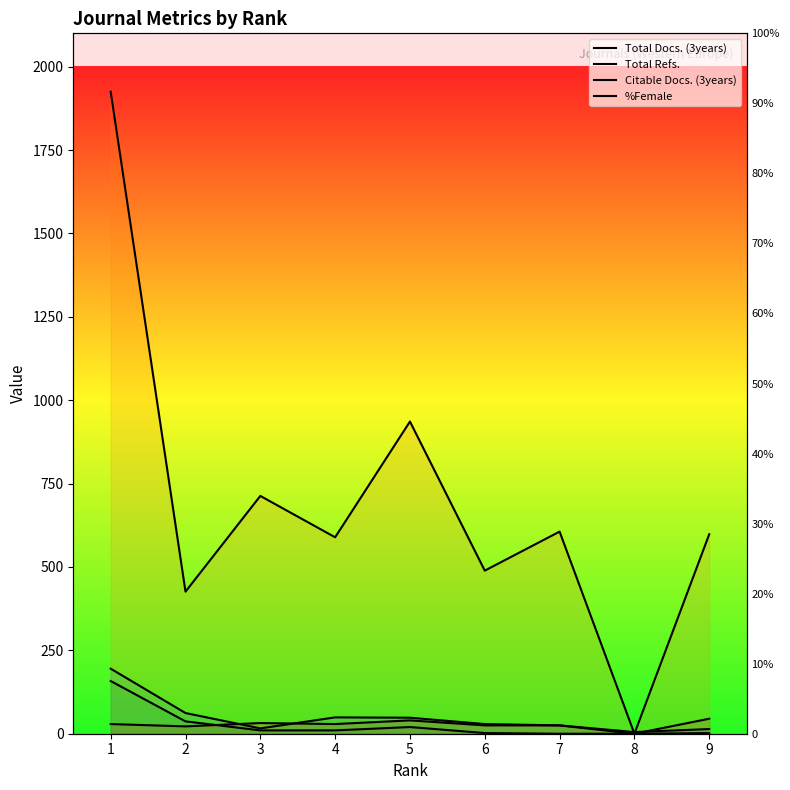

True or false: Citable Docs. (3years) and Total Docs. (3years) cross at least once.

False